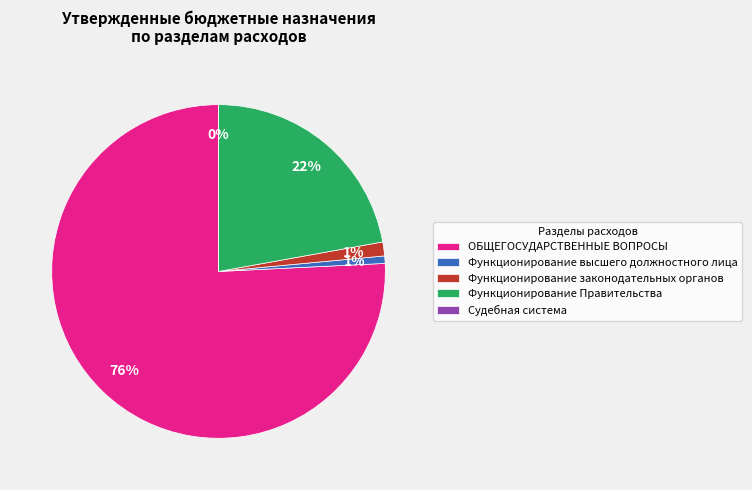

To the nearest percent, what is the combined percentage of Функционирование Правительства and ОБЩЕГОСУДАРСТВЕННЫЕ ВОПРОСЫ?

98%